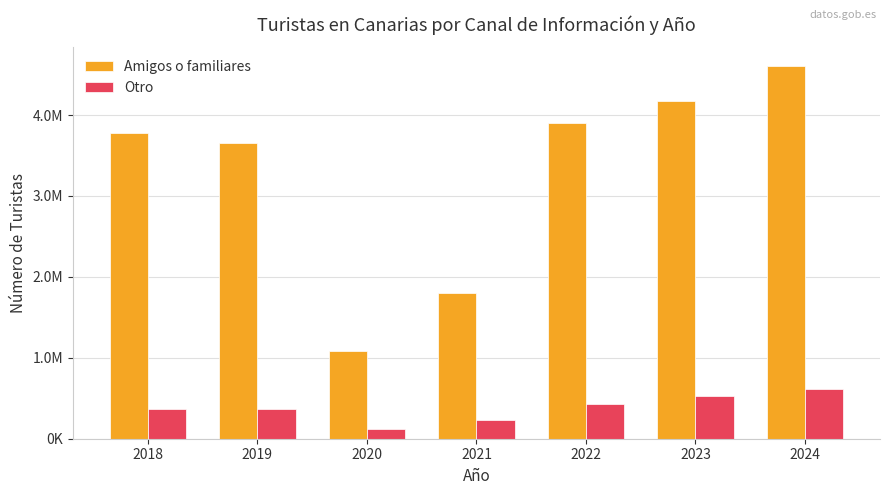

What is the value of the Otro bar at the 1st from the left?

367812